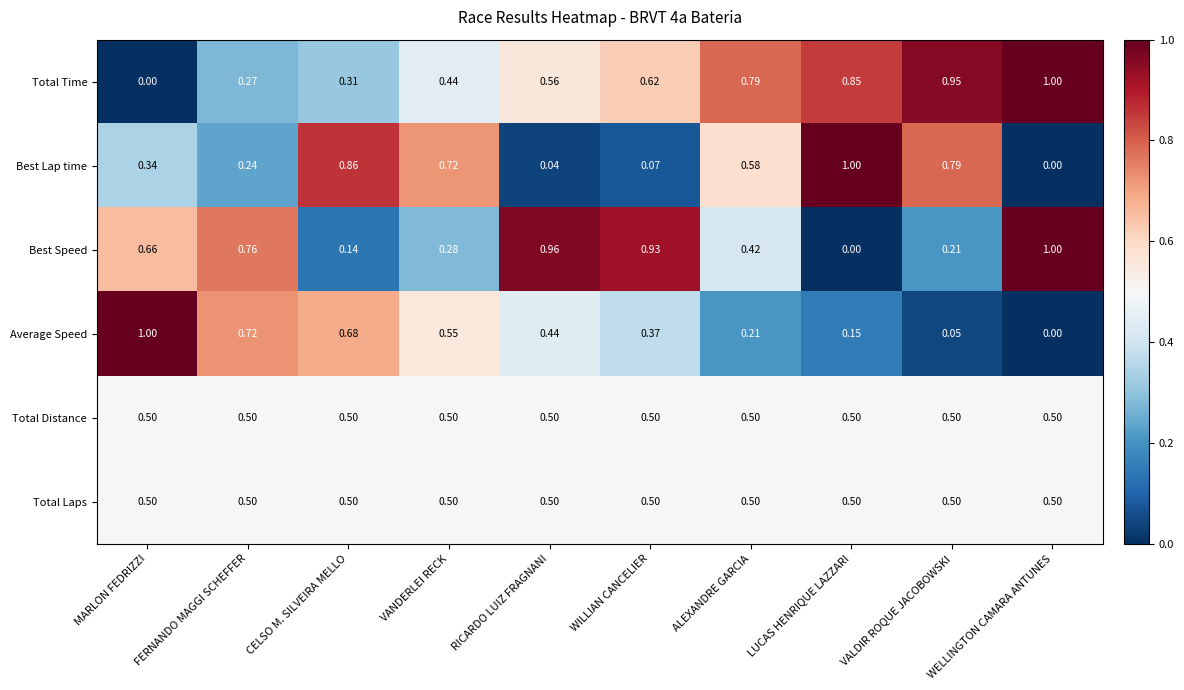

List the labels in order of Best Speed value, smallest first.

LUCAS HENRIQUE LAZZARI, CELSO M. SILVEIRA MELLO, VALDIR ROQUE JACOBOWSKI, VANDERLEI RECK, ALEXANDRE GARCIA, MARLON FEDRIZZI, FERNANDO MAGGI SCHEFFER, WILLIAN CANCELIER, RICARDO LUIZ FRAGNANI, WELLINGTON CAMARA ANTUNES